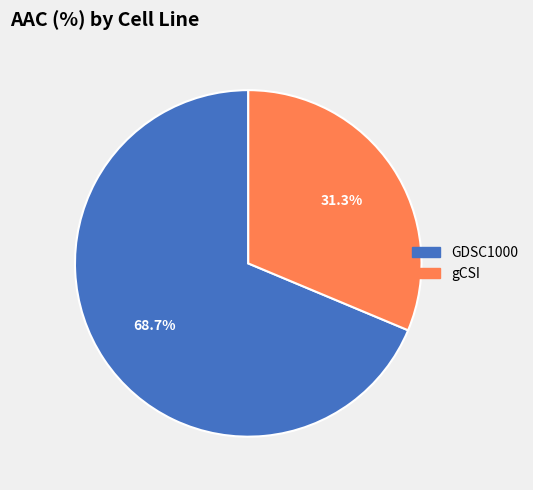

To the nearest percent, what percentage of the pie is gCSI?

31%